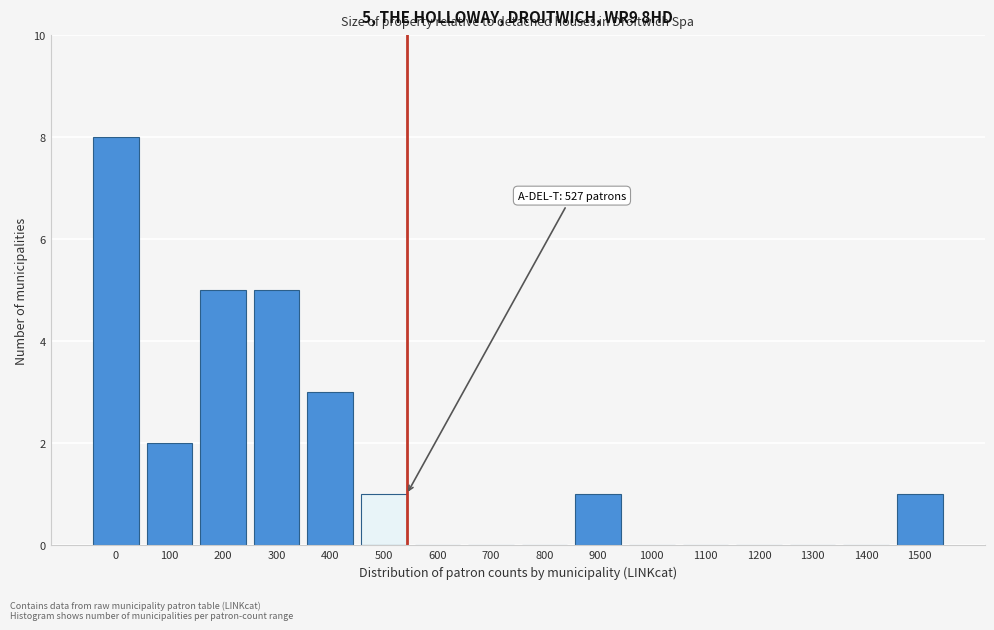

Reading left to right, list all the values displayed in this chart.

0=8	100=2	200=5	300=5	400=3	500=1	600=0	700=0	800=0	900=1	1000=0	1100=0	1200=0	1300=0	1400=0	1500=1